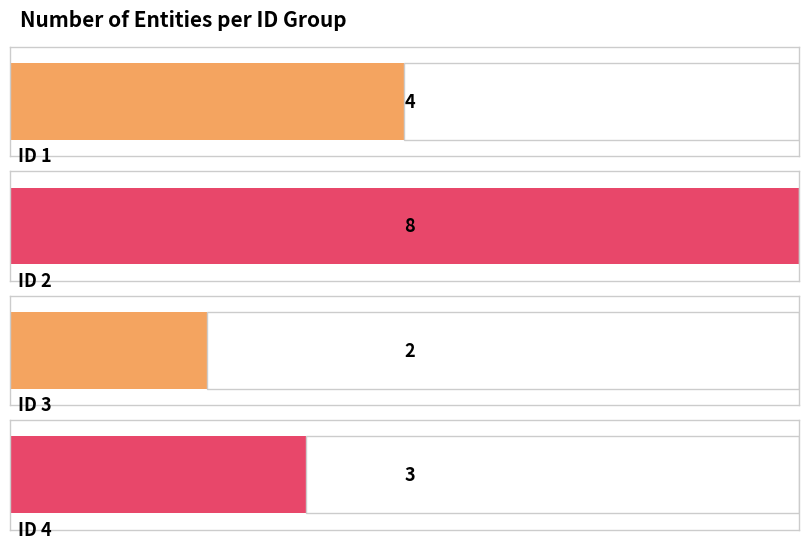

Rank the categories by value from lowest to highest.

ID 3, ID 4, ID 1, ID 2